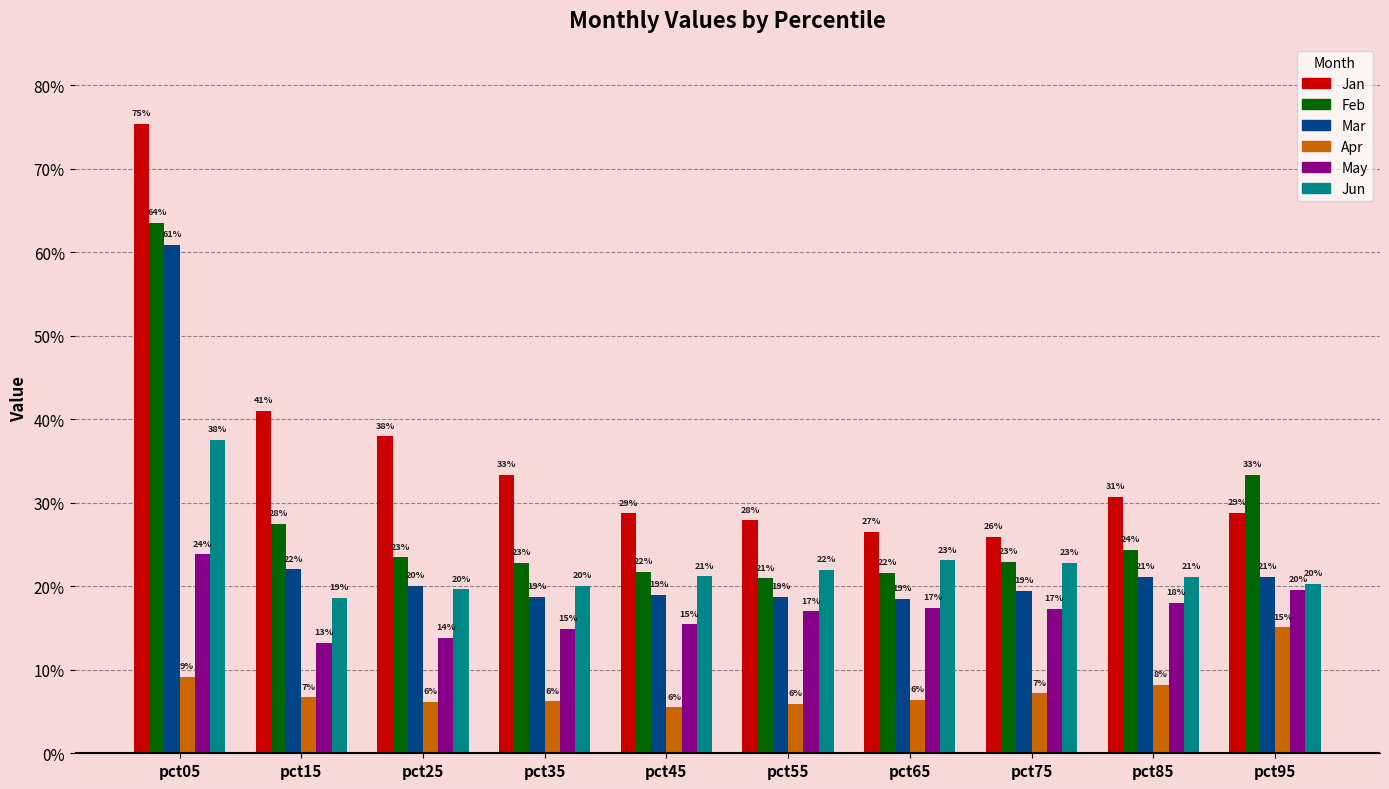

What are all the series names shown in the legend?

Jan, Feb, Mar, Apr, May, Jun